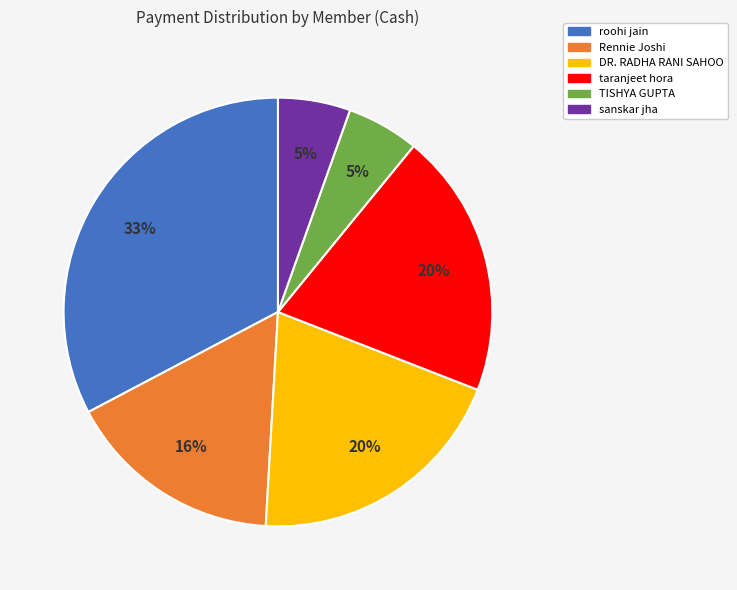

What percentage is the TISHYA GUPTA slice, to the nearest percent?

5%